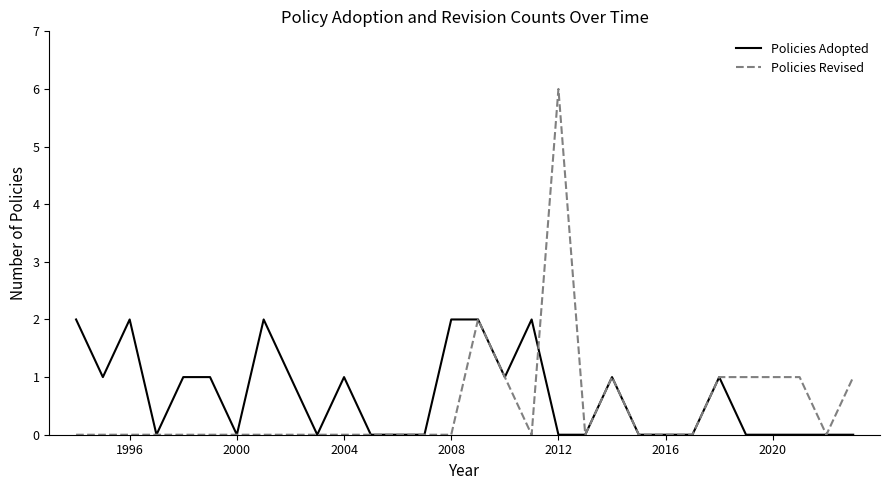

What is the greatest value displayed?

6